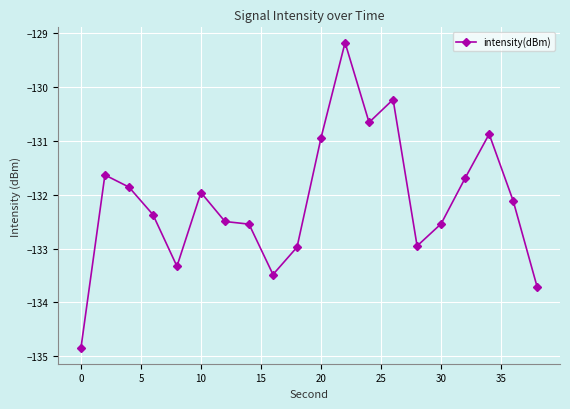

True or false: there are more than 2 points higher than both neighbors.

True